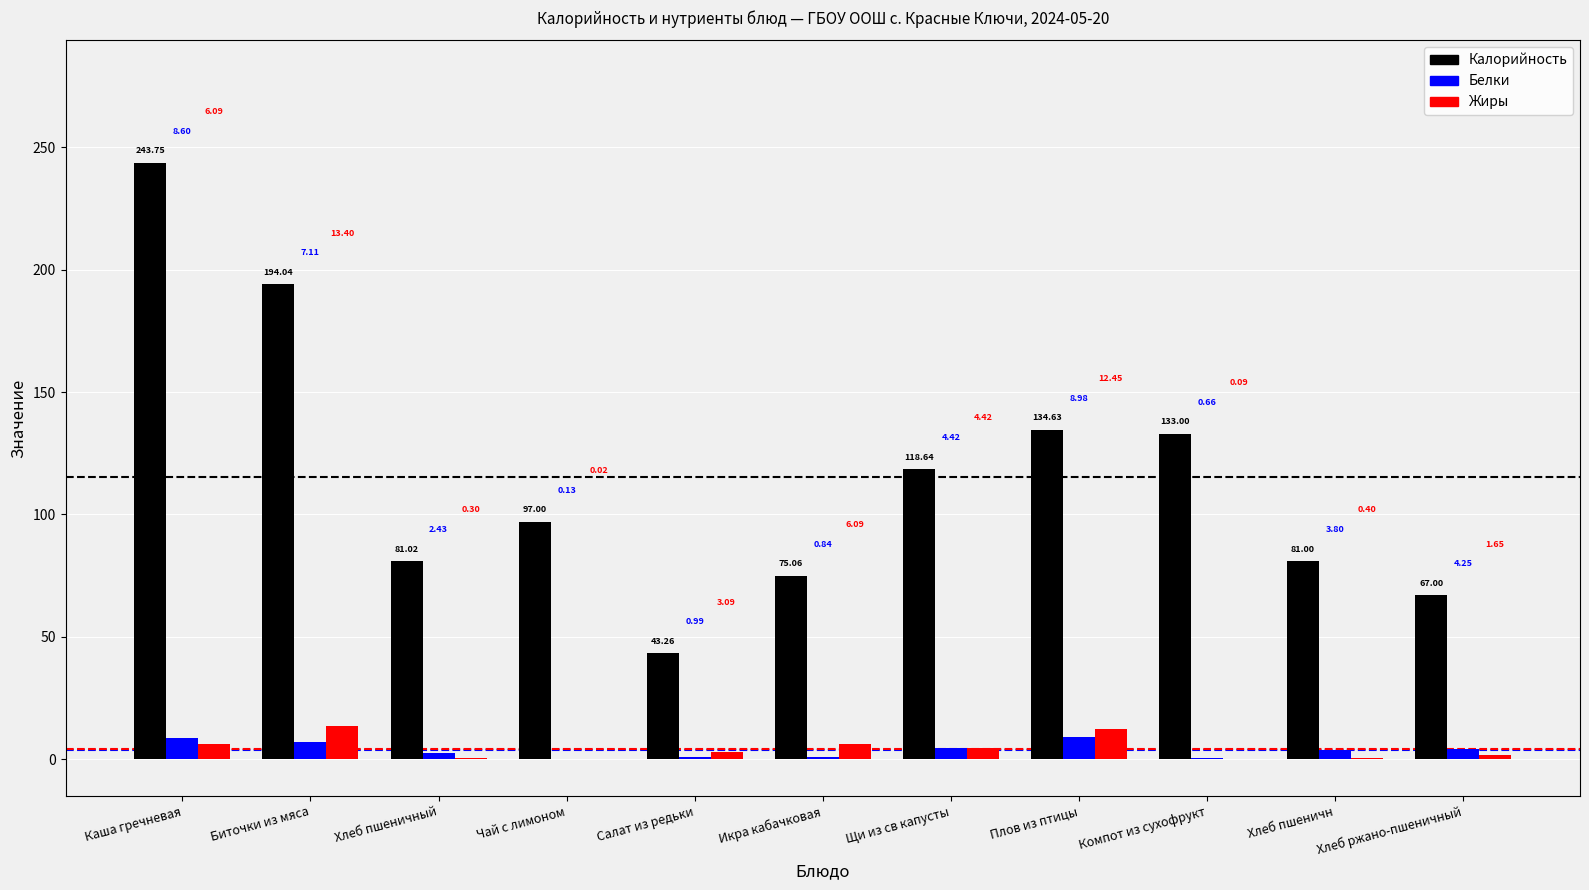

What is the sum of all Белки values?

42.2